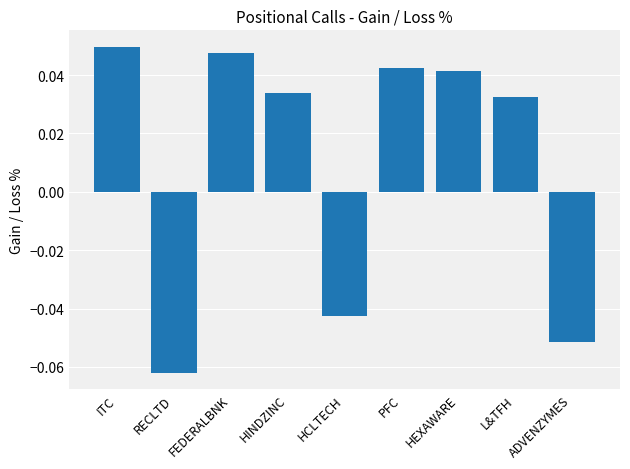

How many positive values are there?

6